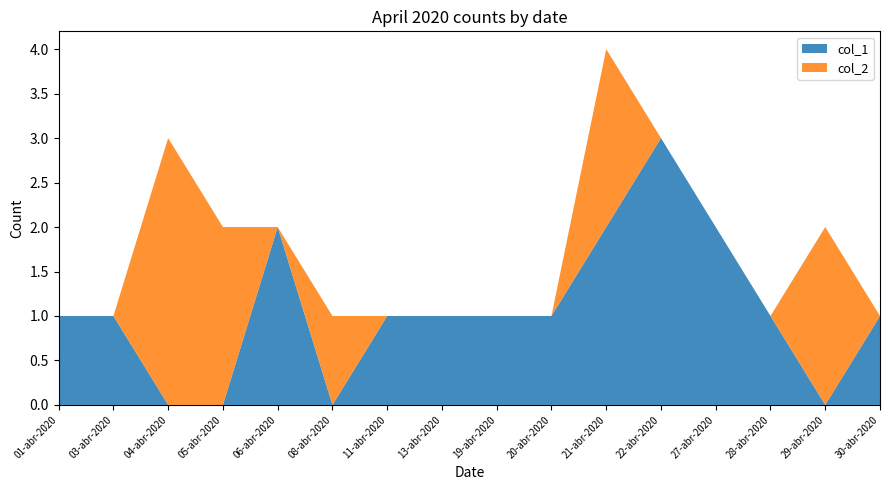

Reading left to right, extract all data points from this chart.

col_1: 01-abr-2020=1	03-abr-2020=1	04-abr-2020=0	05-abr-2020=0	06-abr-2020=2	08-abr-2020=0	11-abr-2020=1	13-abr-2020=1	19-abr-2020=1	20-abr-2020=1	21-abr-2020=2	22-abr-2020=3	27-abr-2020=2	28-abr-2020=1	29-abr-2020=0	30-abr-2020=1
col_2: 01-abr-2020=0	03-abr-2020=0	04-abr-2020=3	05-abr-2020=2	06-abr-2020=0	08-abr-2020=1	11-abr-2020=0	13-abr-2020=0	19-abr-2020=0	20-abr-2020=0	21-abr-2020=2	22-abr-2020=0	27-abr-2020=0	28-abr-2020=0	29-abr-2020=2	30-abr-2020=0